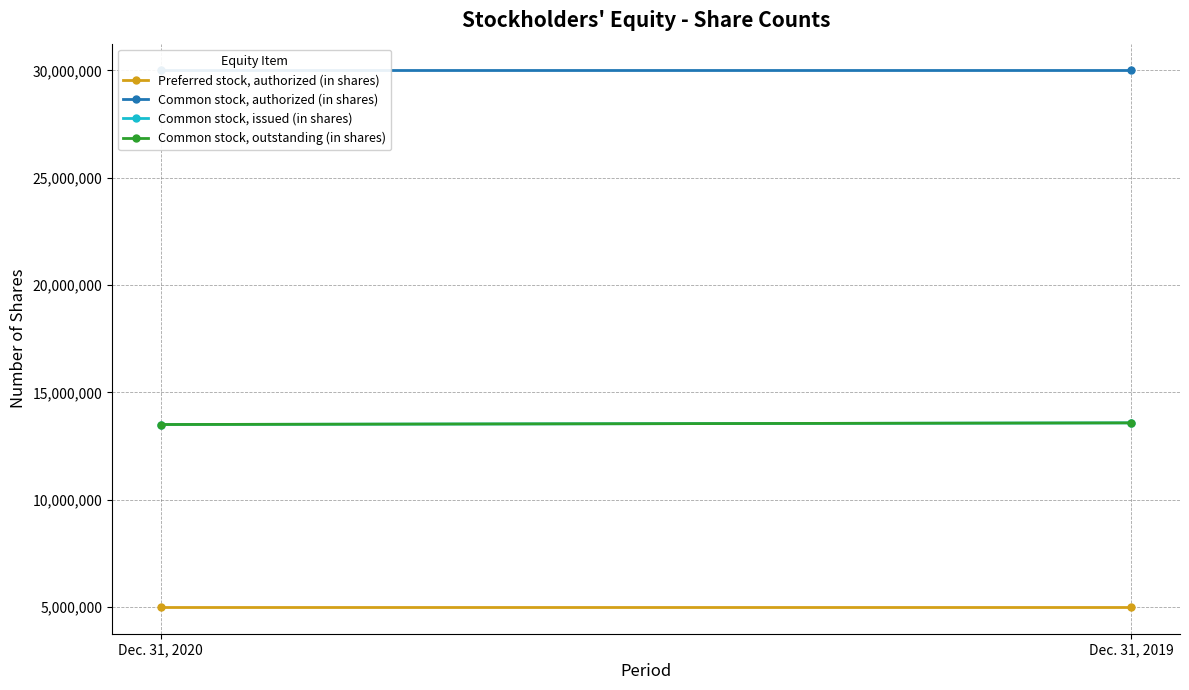

What is the spread (max minus min) of values at Dec. 31, 2019?

25000000